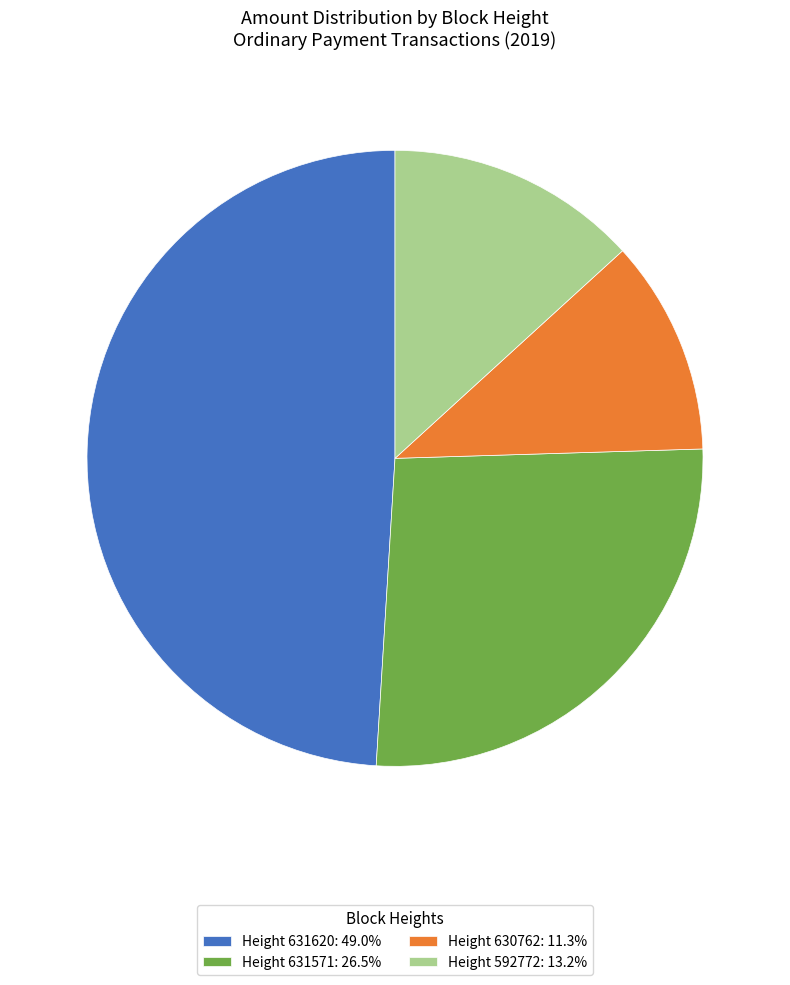

Count the number of slices in the pie.

4